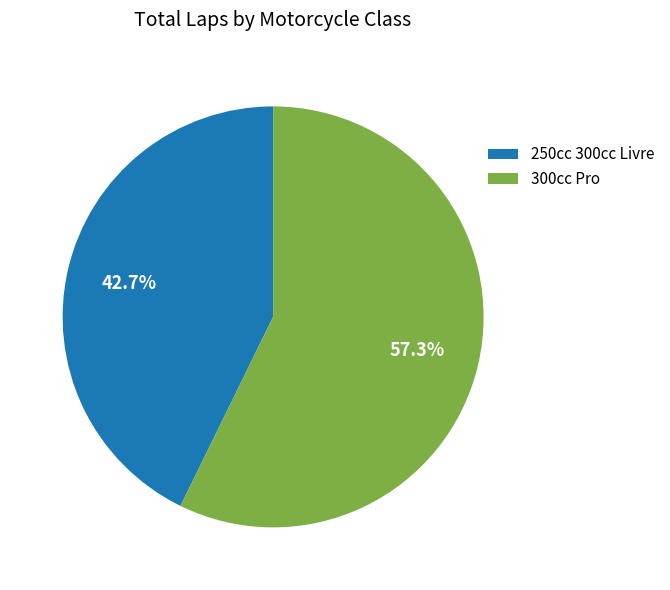

Rank the categories by value from lowest to highest.

250cc 300cc Livre, 300cc Pro